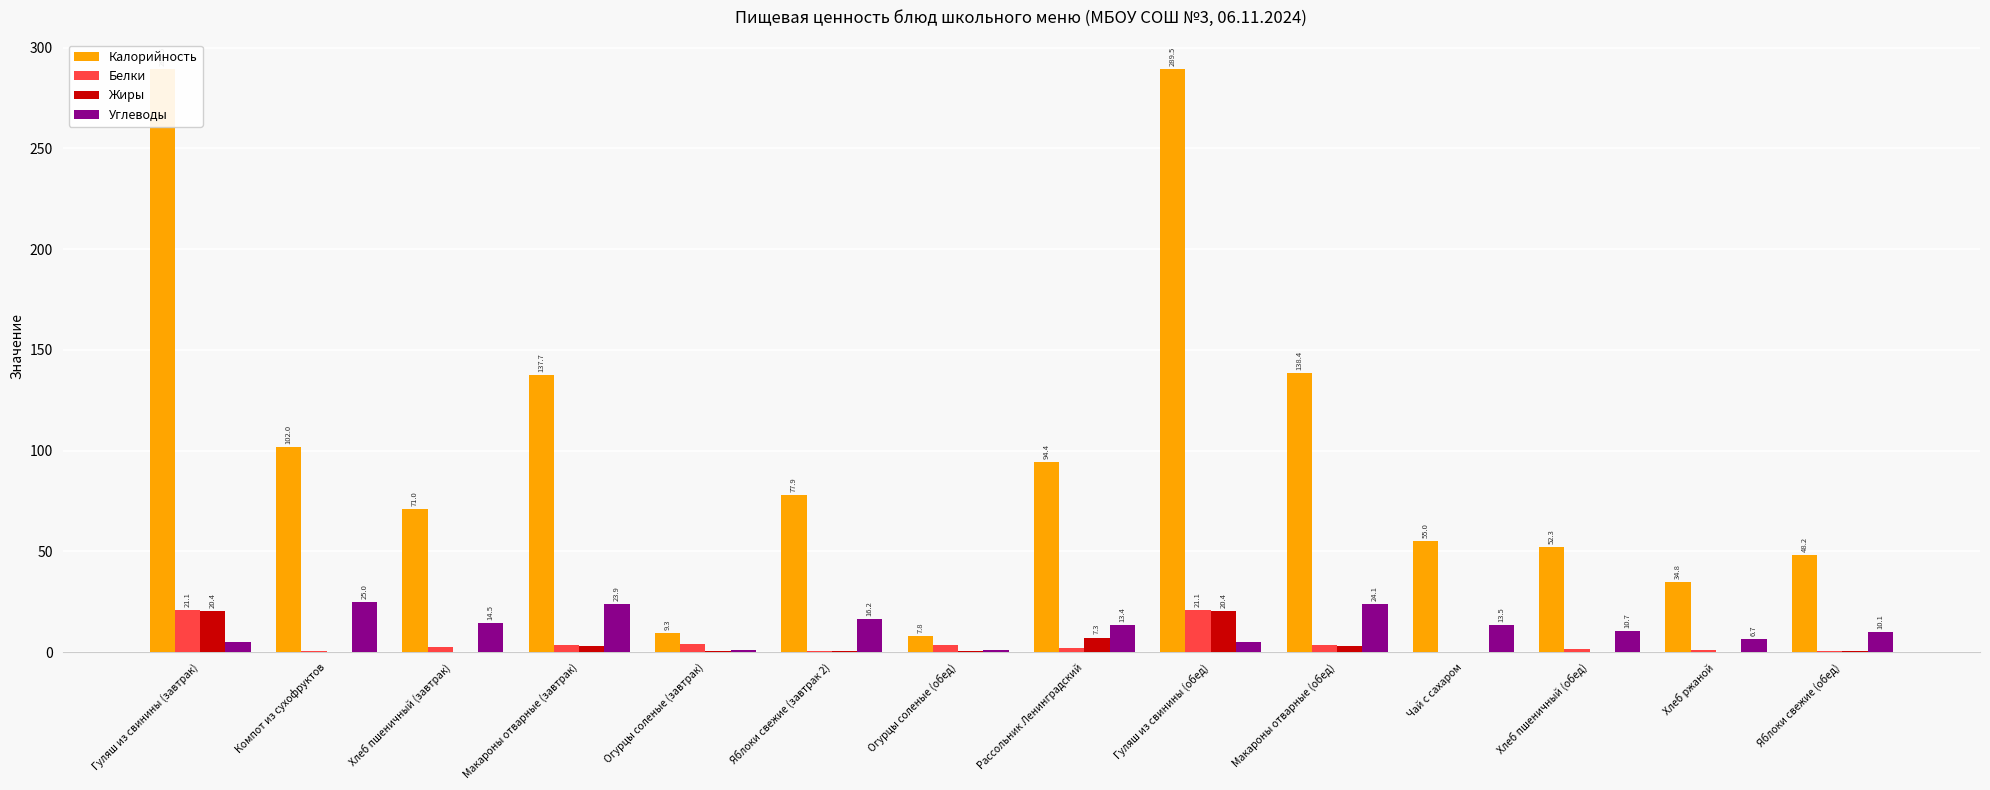

How many values in the Калорийность series exceed 77?

7